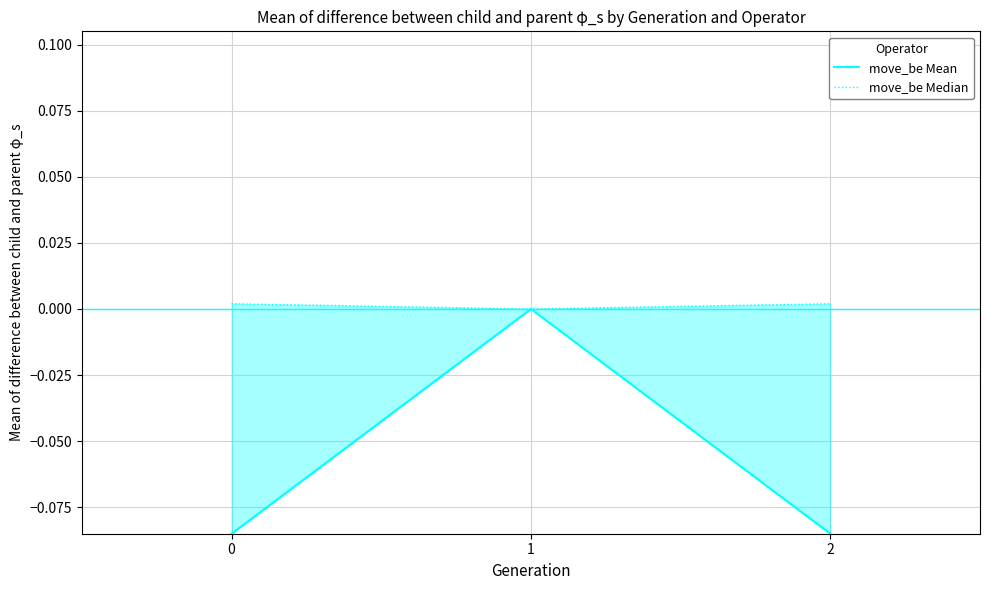

What are all the series names shown in the legend?

move_be Mean, move_be Median